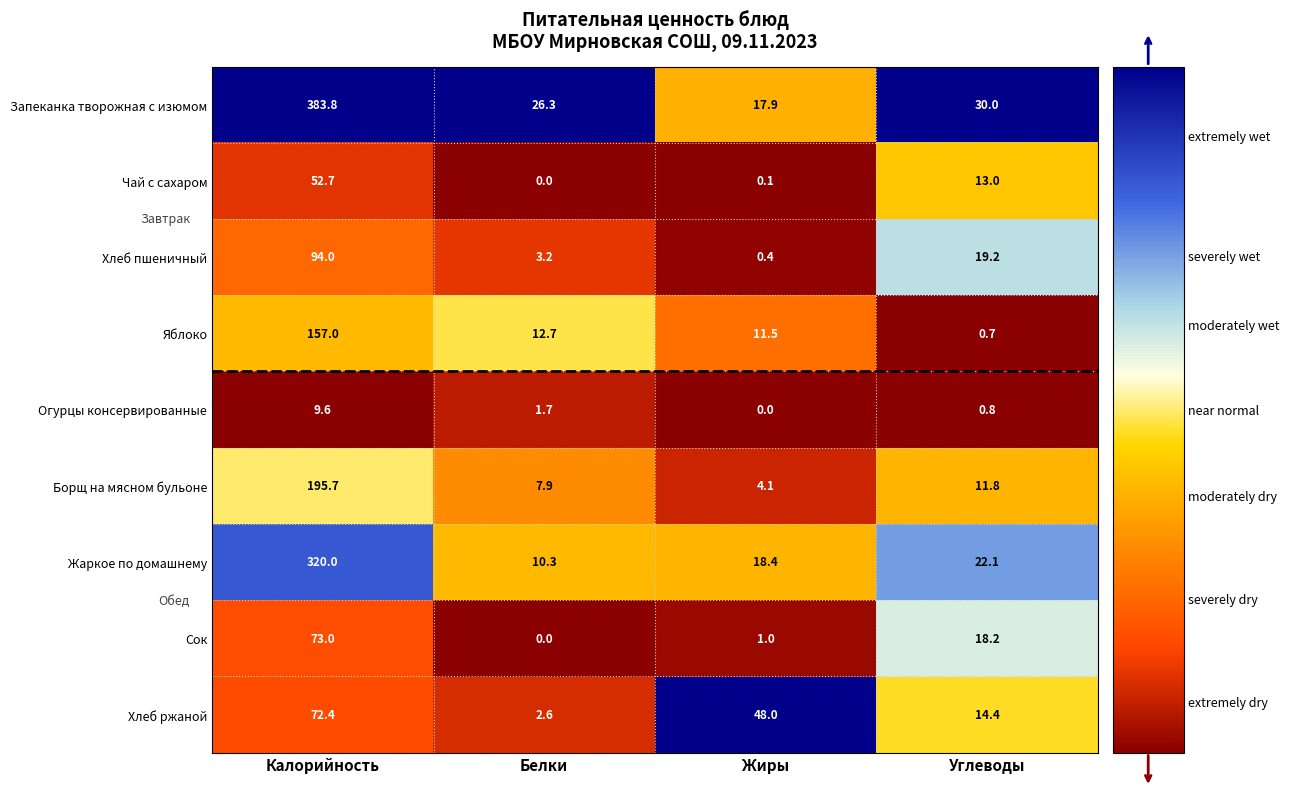

At Углеводы, list the series in order from largest to smallest.

Запеканка творожная с изюмом, Жаркое по домашнему, Хлеб пшеничный, Сок, Хлеб ржаной, Чай с сахаром, Борщ на мясном бульоне, Огурцы консервированные, Яблоко